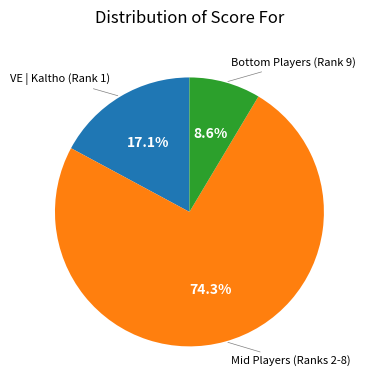

Rank the categories by value from highest to lowest.

Mid Players (Ranks 2-8), VE | Kaltho (Rank 1), Bottom Players (Rank 9)